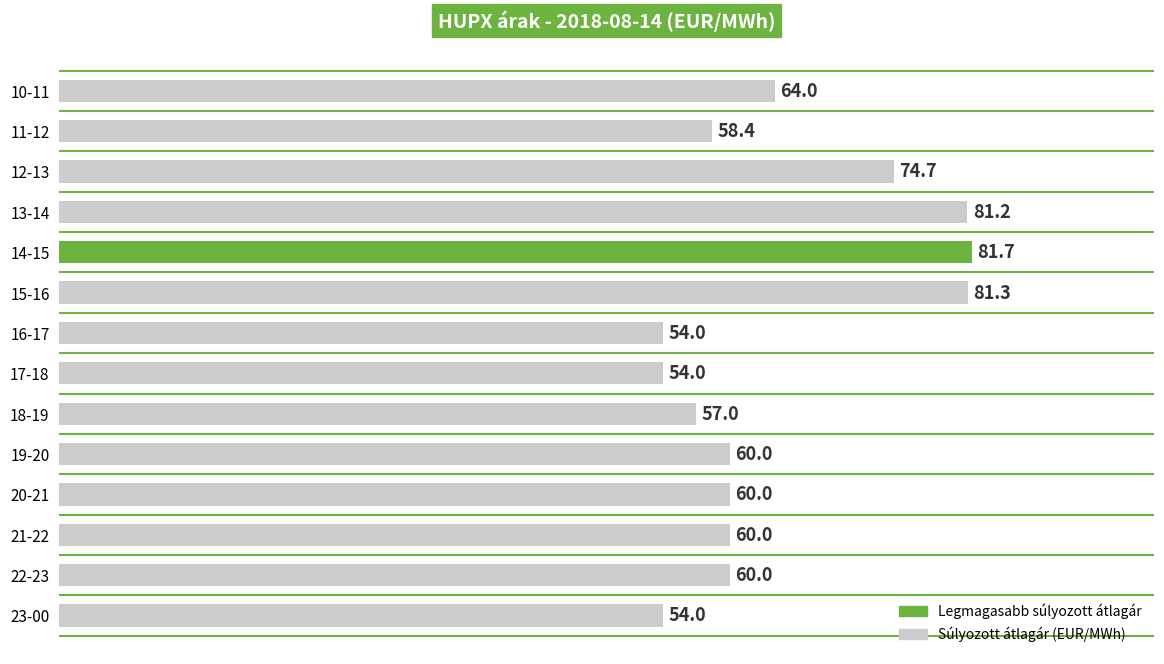

What is the value of the 3rd bar from the top?

74.7